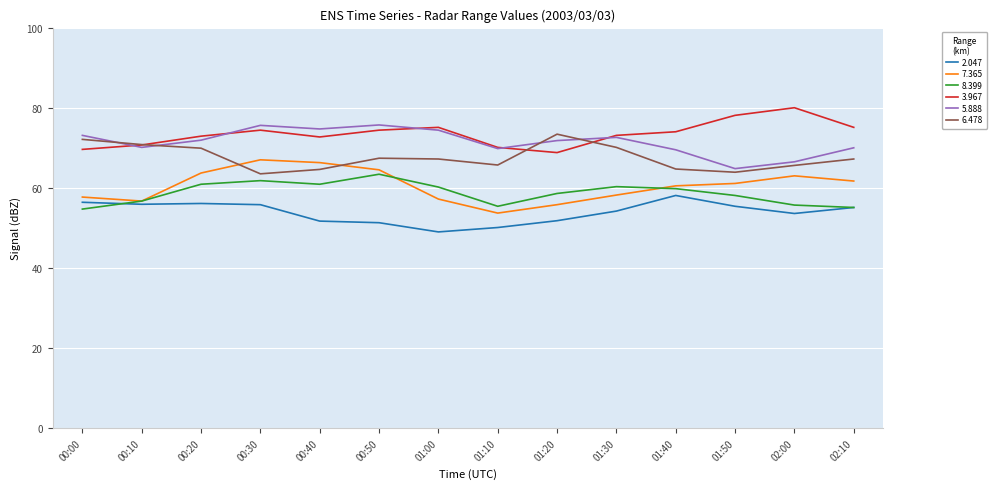

Is the value of 8.399 at 01:20 greater than the value of 3.967 at 01:40?

No